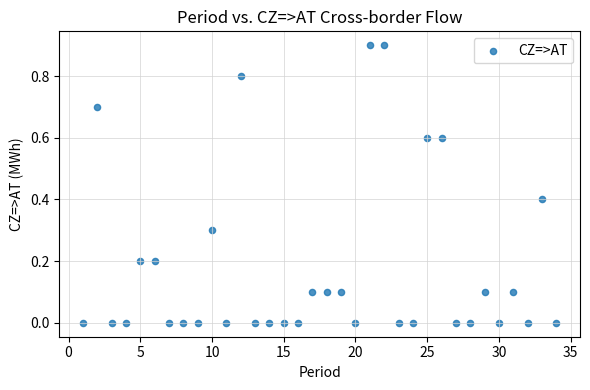

What is the range of Y values (max minus min)?

0.9